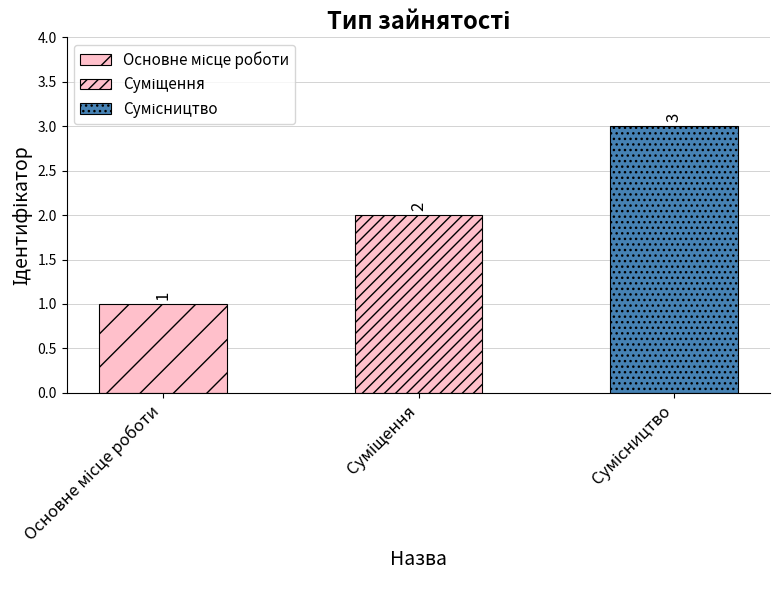

What is the label of the 2nd bar from the right?

Суміщення